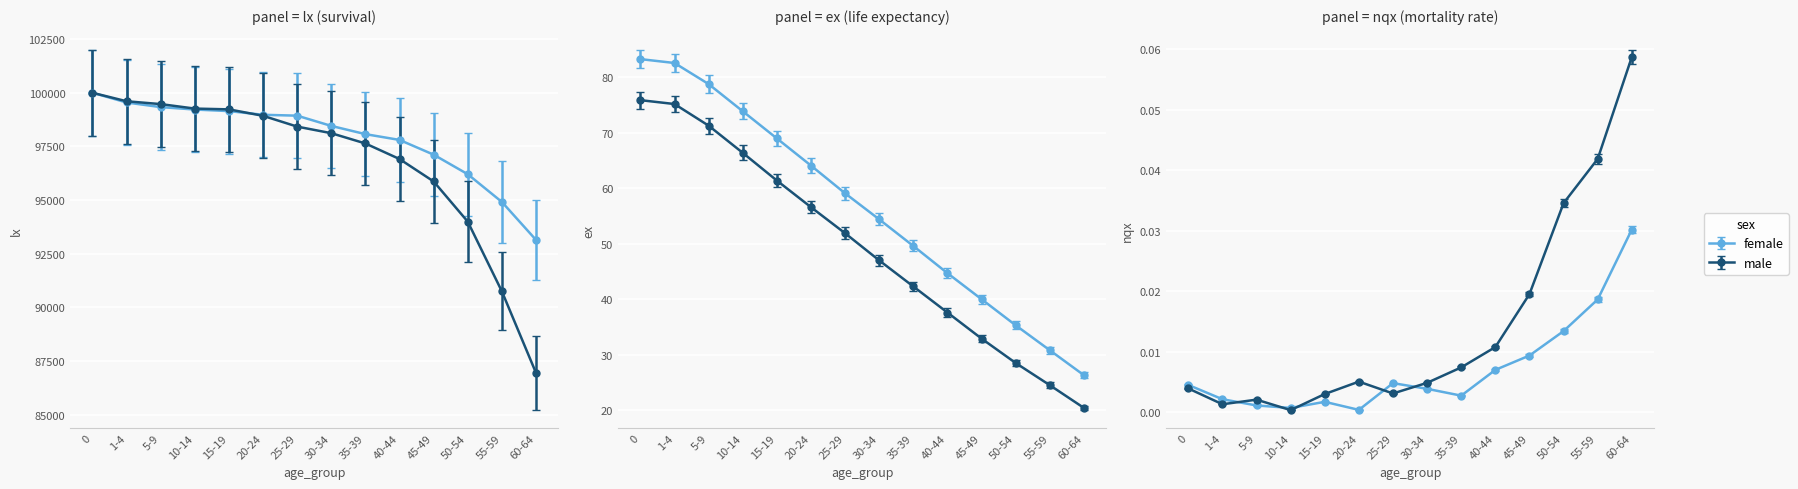

What is the label of the 18th point from the right?

10-14